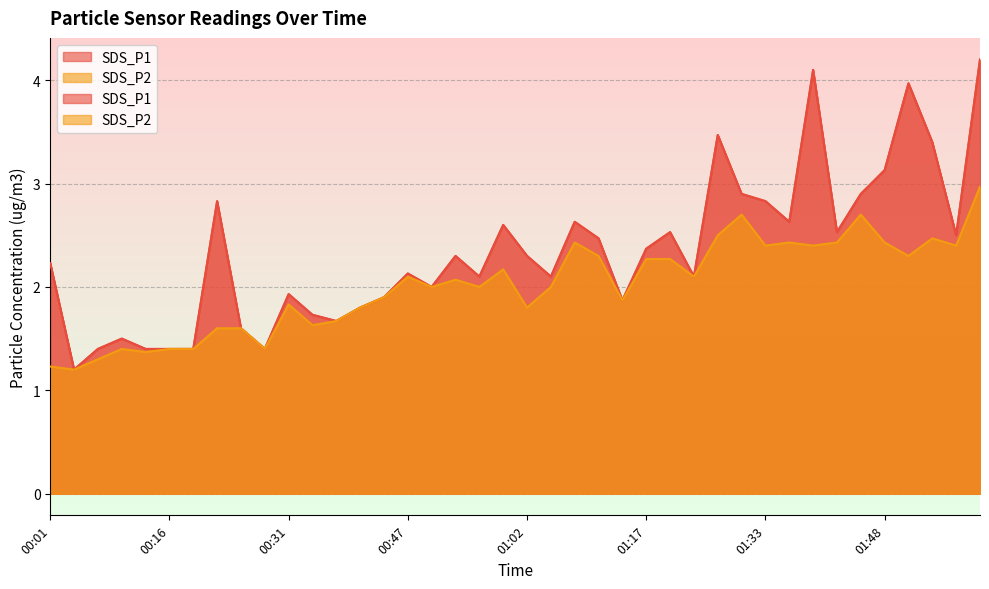

Rank the series at 01:57 from highest to lowest value.

SDS_P1, SDS_P2